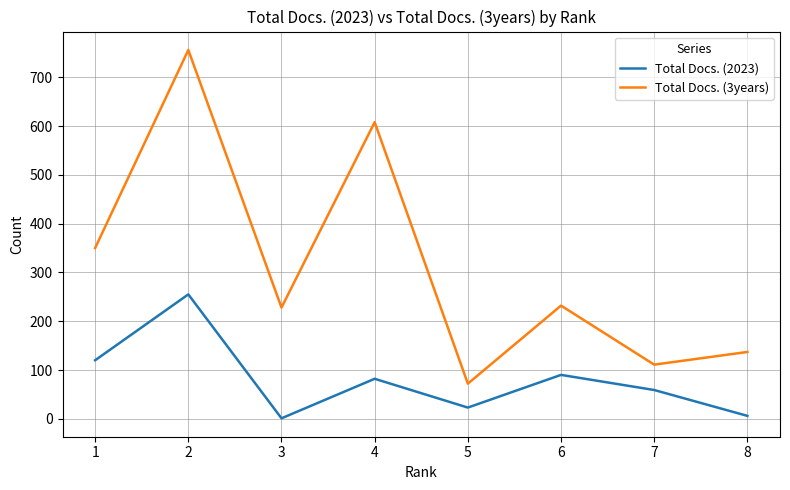

True or false: Total Docs. (3years) and Total Docs. (2023) cross at least once.

False